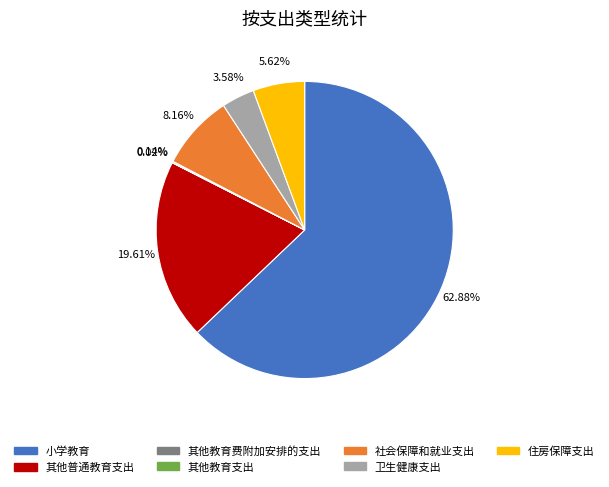

Do 卫生健康支出 and 住房保障支出 together represent more than half of the pie?

No